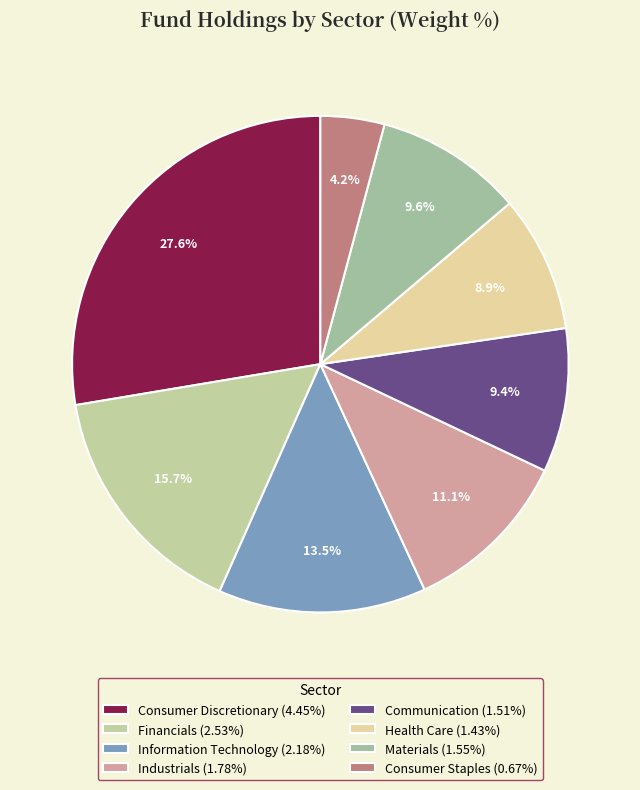

What is the change in value from Consumer Discretionary to Health Care?

-3.0